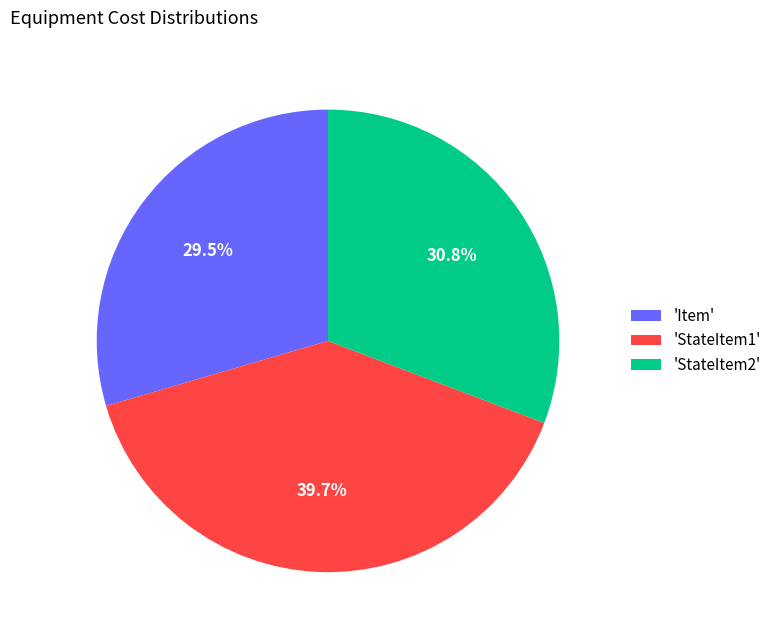

Which slice is the smallest?

'Item'